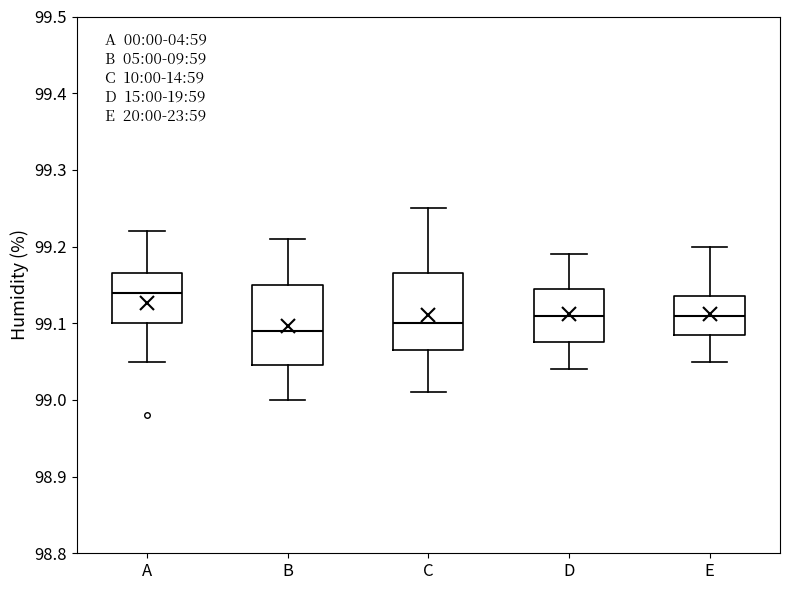

Reading left to right, read every box against the y-axis: the position of its median line, the range the box covers, and the ends of its whiskers. The values are not printed on the chart, so give them approximately, as read against the axis.

A: median 99.14, box 99.10 to 99.17, whiskers 99.05 to 99.22
B: median 99.09, box 99.05 to 99.15, whiskers 99.00 to 99.21
C: median 99.10, box 99.07 to 99.17, whiskers 99.01 to 99.25
D: median 99.11, box 99.08 to 99.15, whiskers 99.04 to 99.19
E: median 99.11, box 99.09 to 99.14, whiskers 99.05 to 99.20